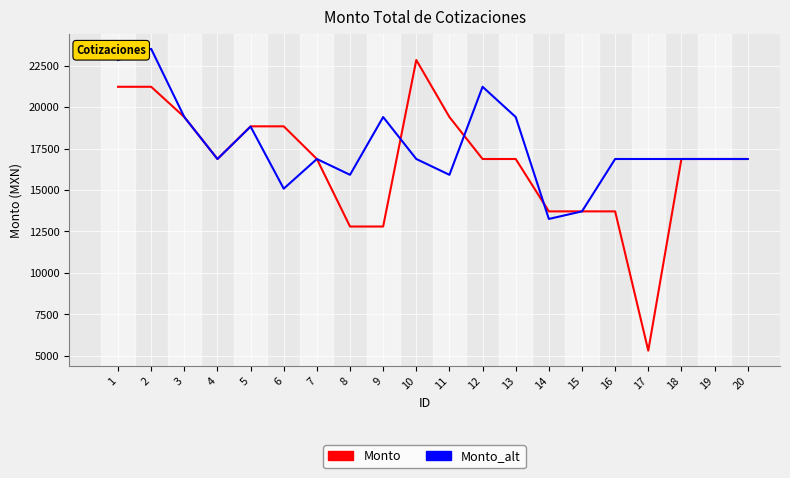

Rank the series by their average value, from highest to lowest.

Monto_alt, Monto